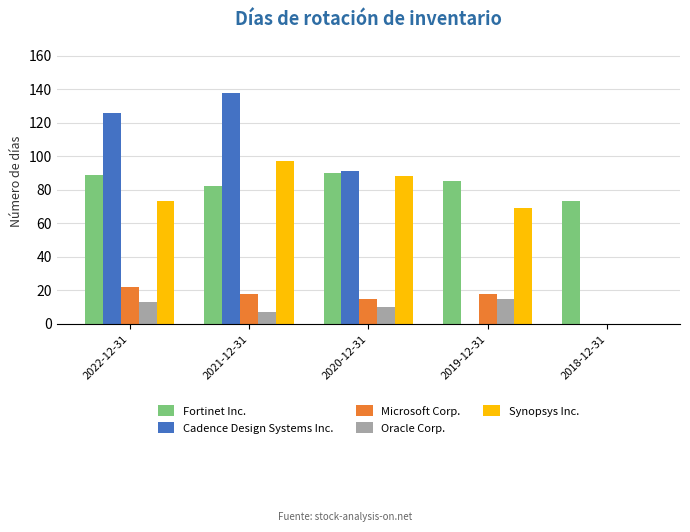

What is the maximum value for Oracle Corp.?

15